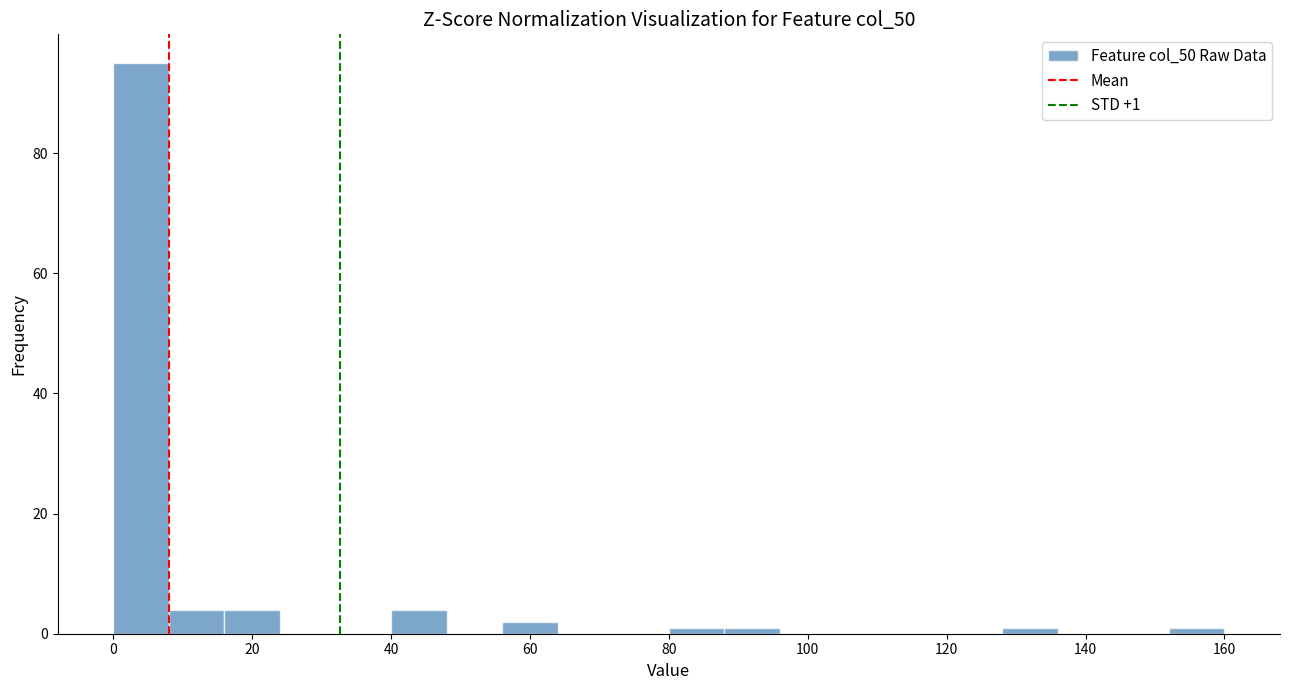

Over which range of the x-axis is the bar tallest?

0 to 8